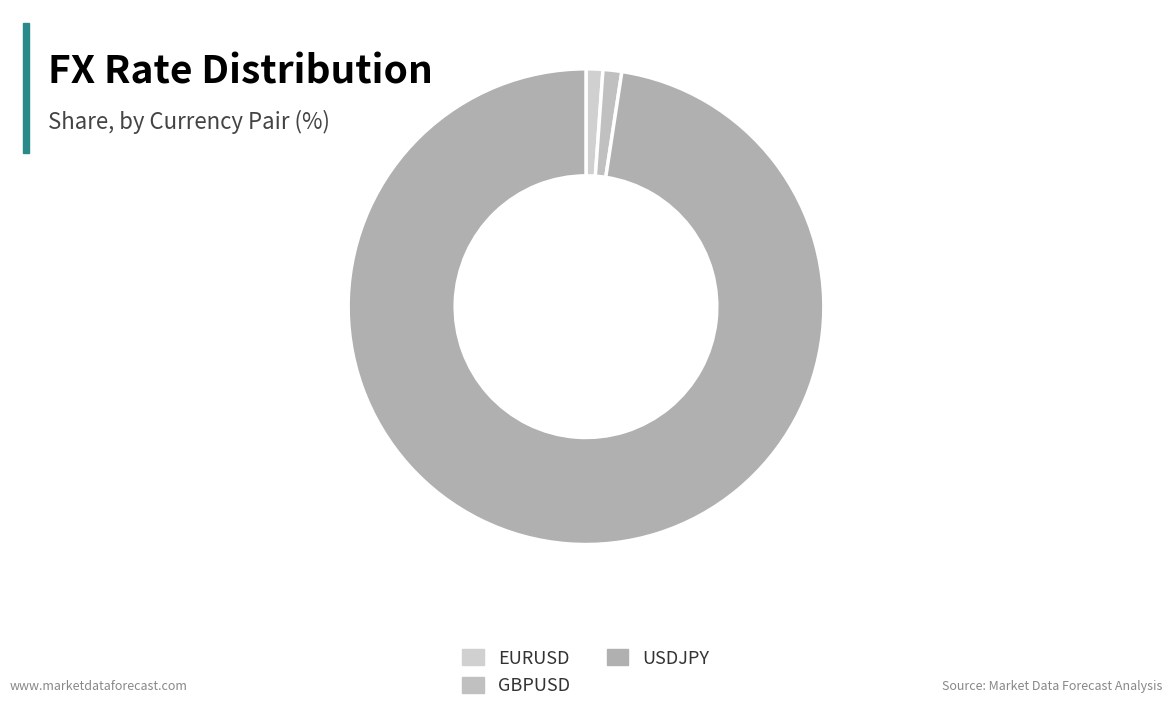

To the nearest percent, what is the difference between the EURUSD and USDJPY slice percentages?

96%